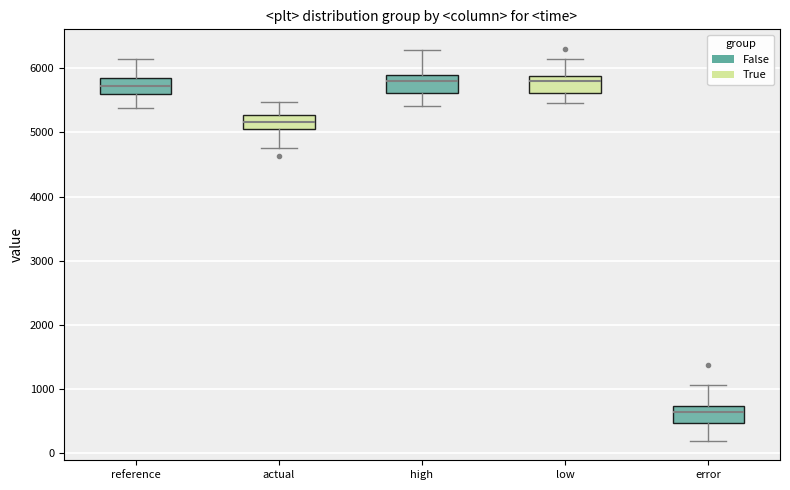

Reading left to right, transcribe this box plot: for each box, give where its median line is, the range the box spans, and where its two whiskers end, as read against the y-axis. The values are not printed on the chart, so give them approximately, as read against the axis.

reference: median 5700, box 5600 to 5800, whiskers 5400 to 6100
actual: median 5200, box 5100 to 5300, whiskers 4800 to 5500
high: median 5800, box 5600 to 5900, whiskers 5400 to 6300
low: median 5800, box 5600 to 5900, whiskers 5500 to 6100
error: median 600, box 500 to 700, whiskers 200 to 1100